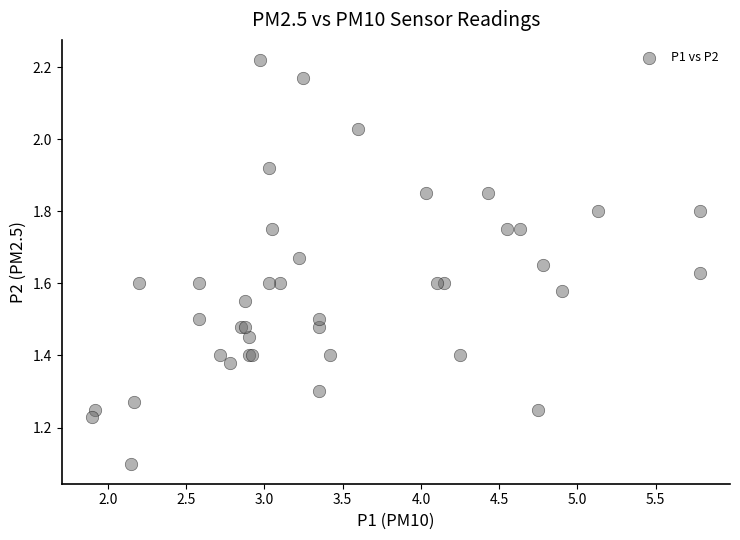

What Y value in the scatter plot is closest to 1?

1.1